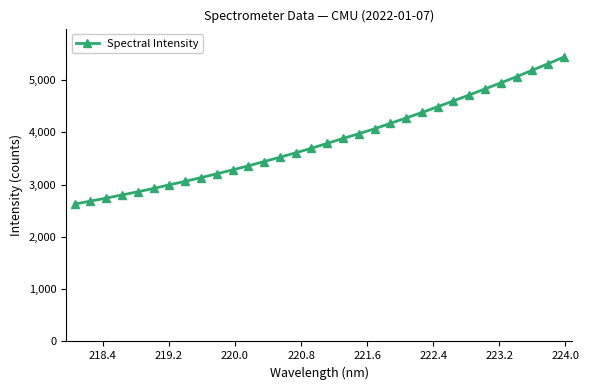

What is the maximum value shown in the chart?

5436.7